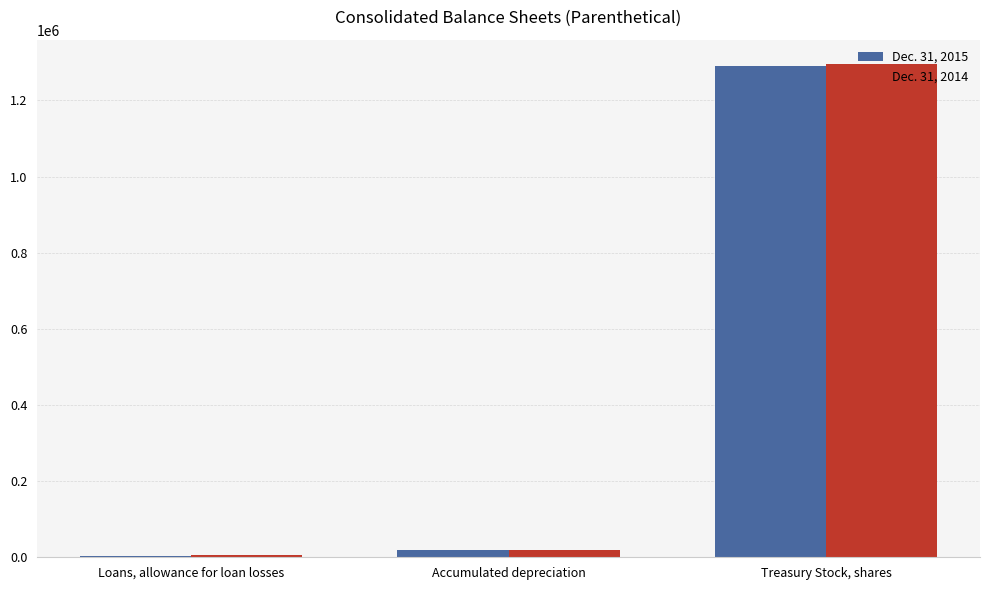

Is it true that Dec. 31, 2015 equals 1290506 at Treasury Stock, shares?

True